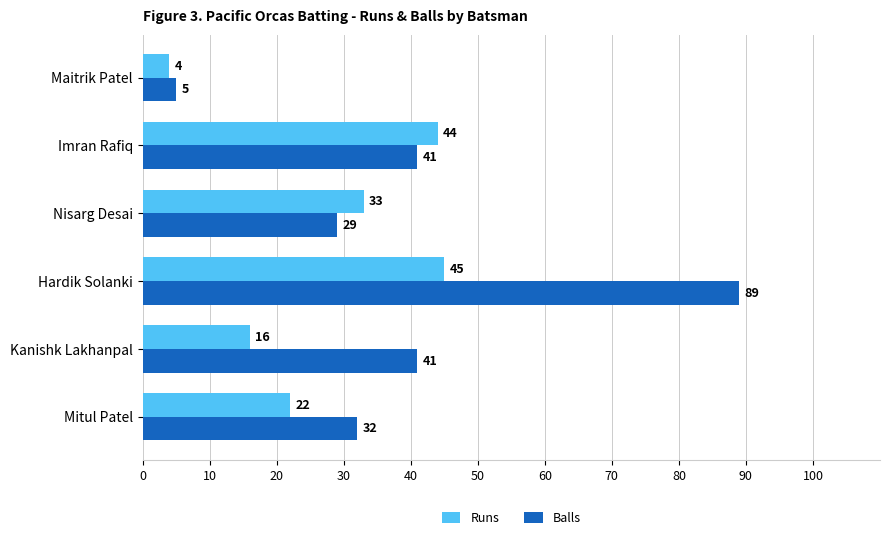

At which category is the sum across all series the highest?

Hardik Solanki